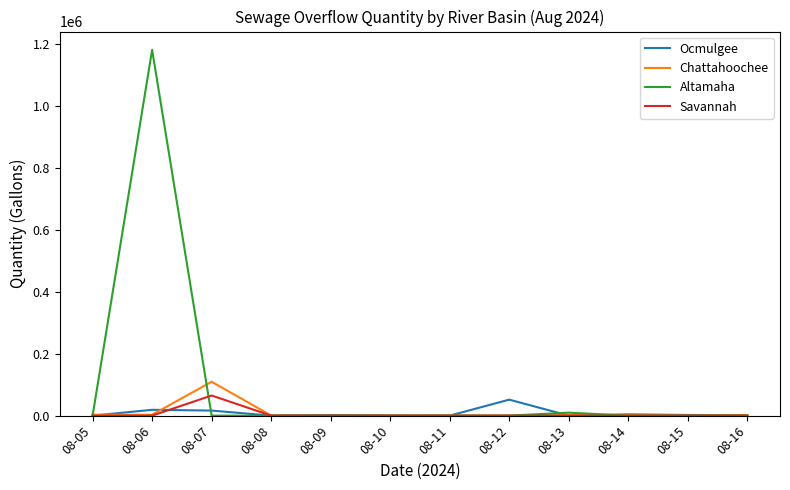

Which series changed the most between 08-05 and 08-06?

Altamaha